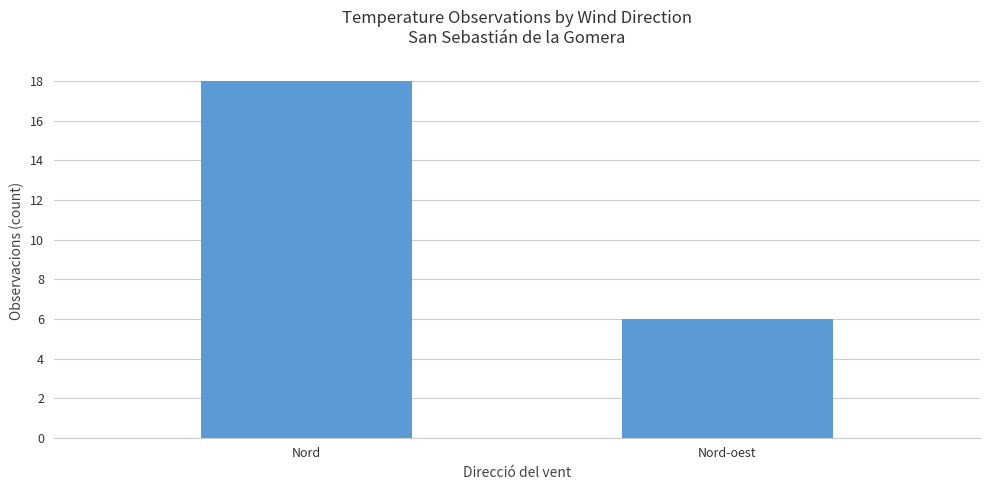

Rank the categories by value from highest to lowest.

Nord, Nord-oest